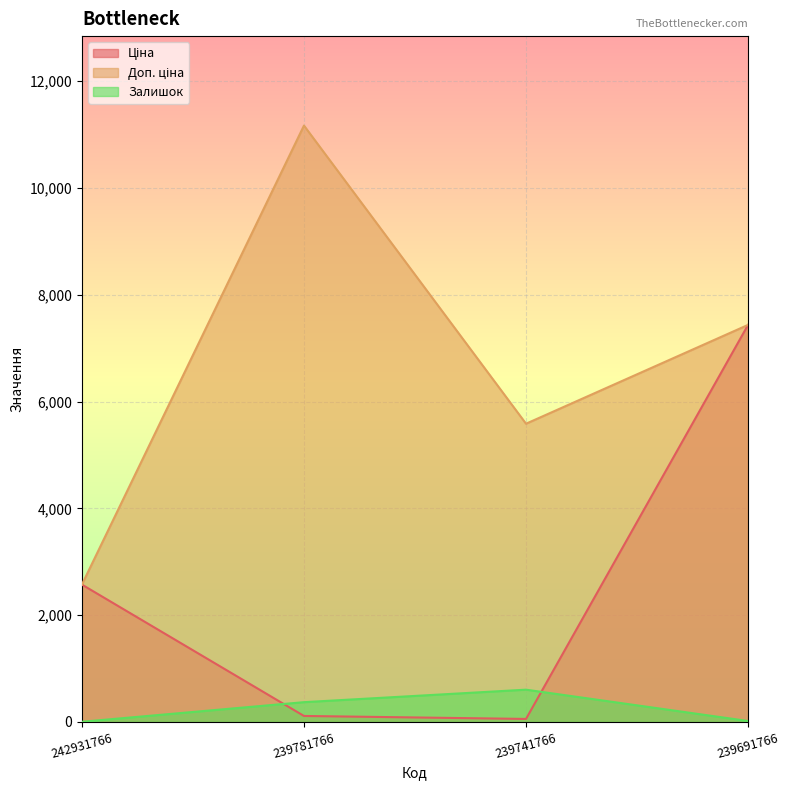

The Ціна series shows 7436.2 at 239691766. True or false?

True